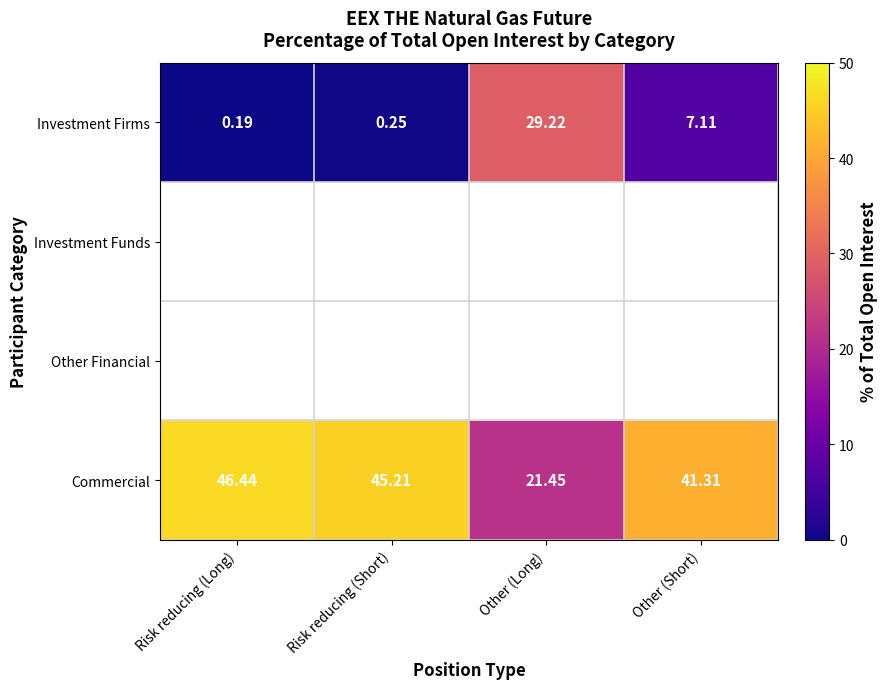

At which label is Commercial closest to 33?

Other (Short)